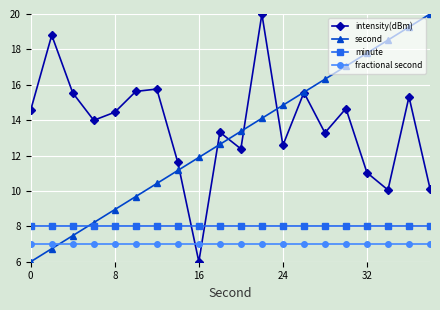

Is this an area chart (filled region under the line)?

No